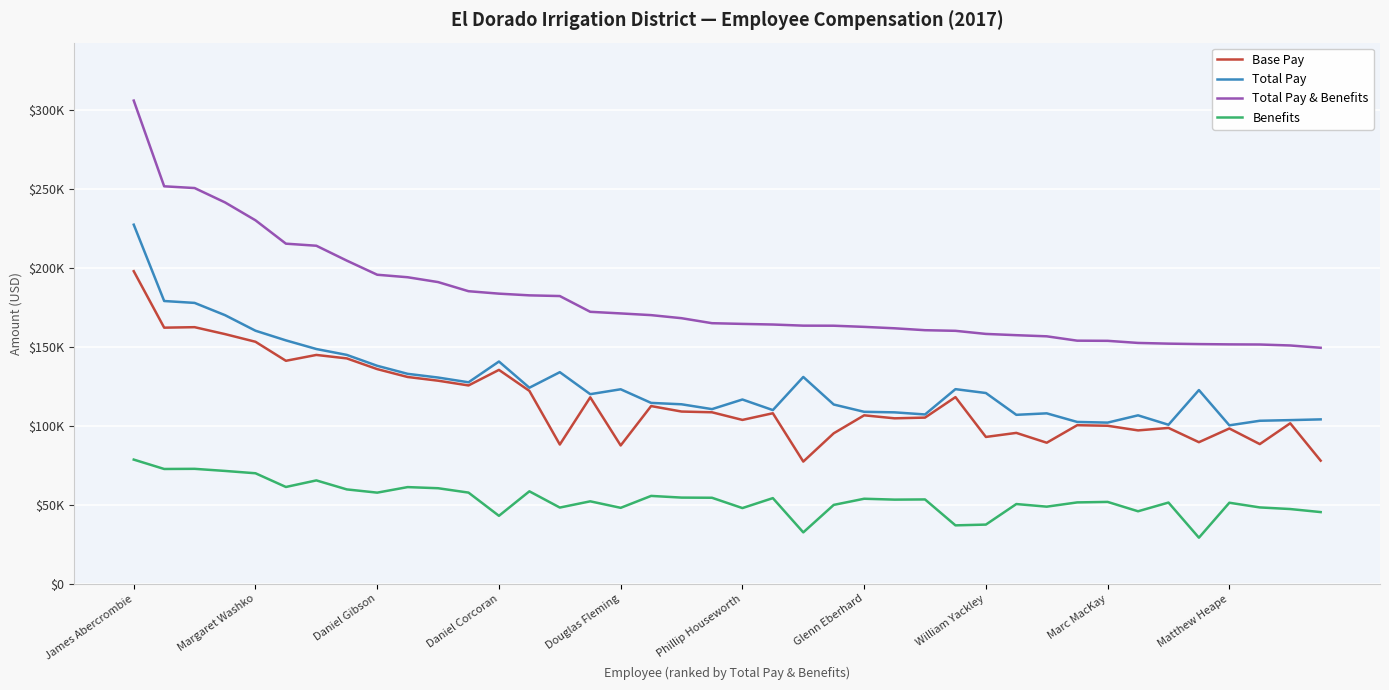

What are all the series names shown in the legend?

Base Pay, Total Pay, Total Pay & Benefits, Benefits